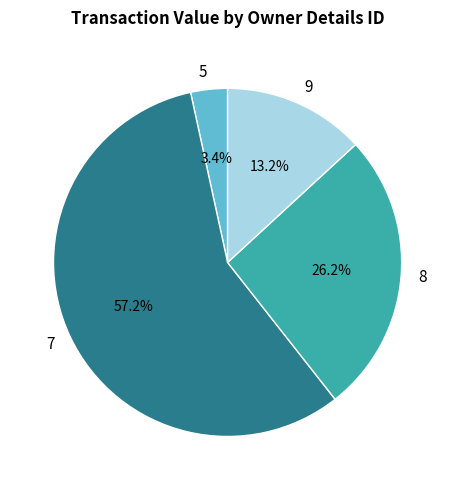

What is the total percentage of 9 and 5?

16.6%